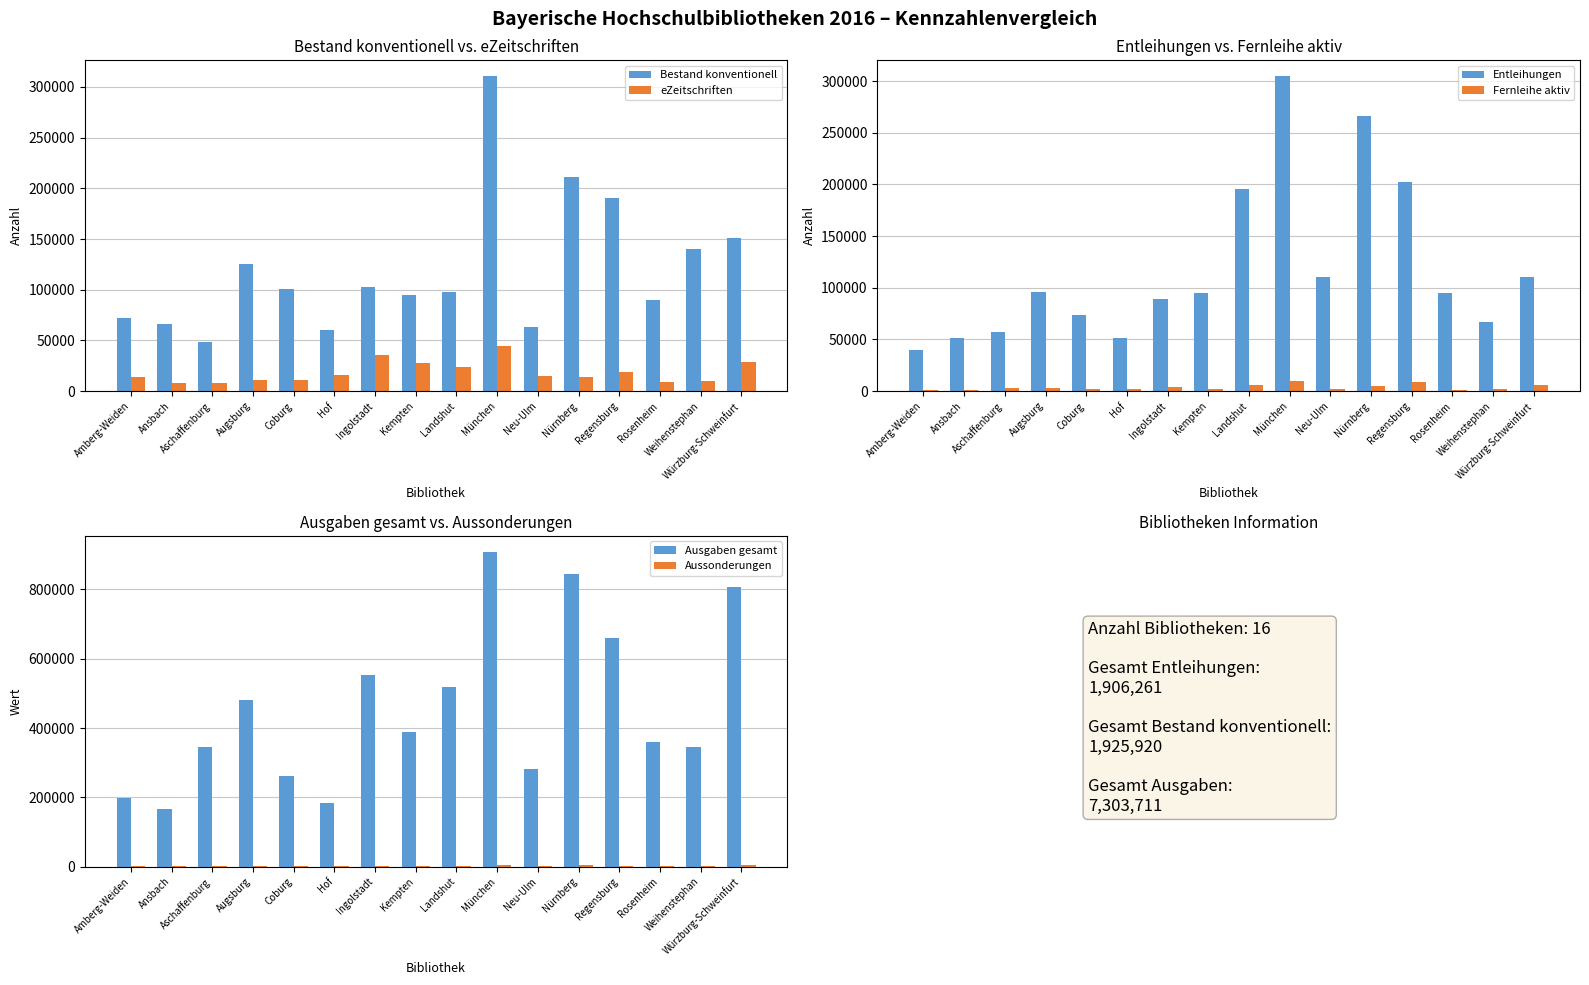

How many distinct data groups are displayed?

6